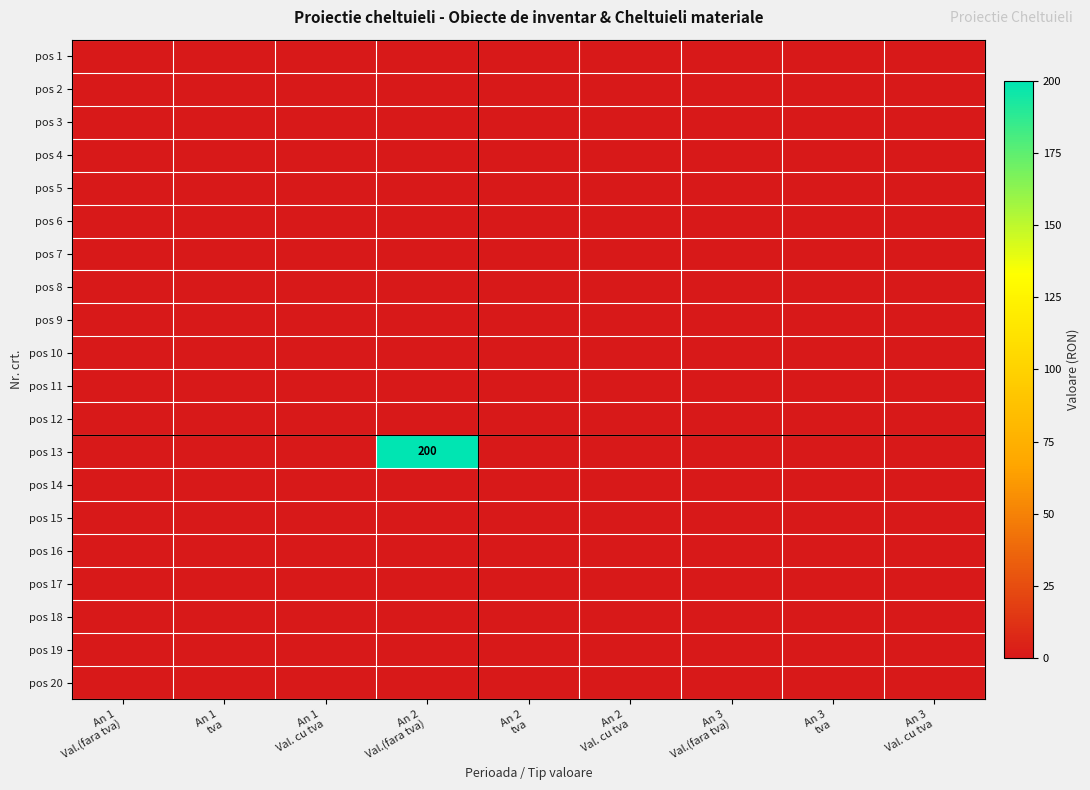

At which category is the sum across all series the highest?

An 2
Val.(fara tva)